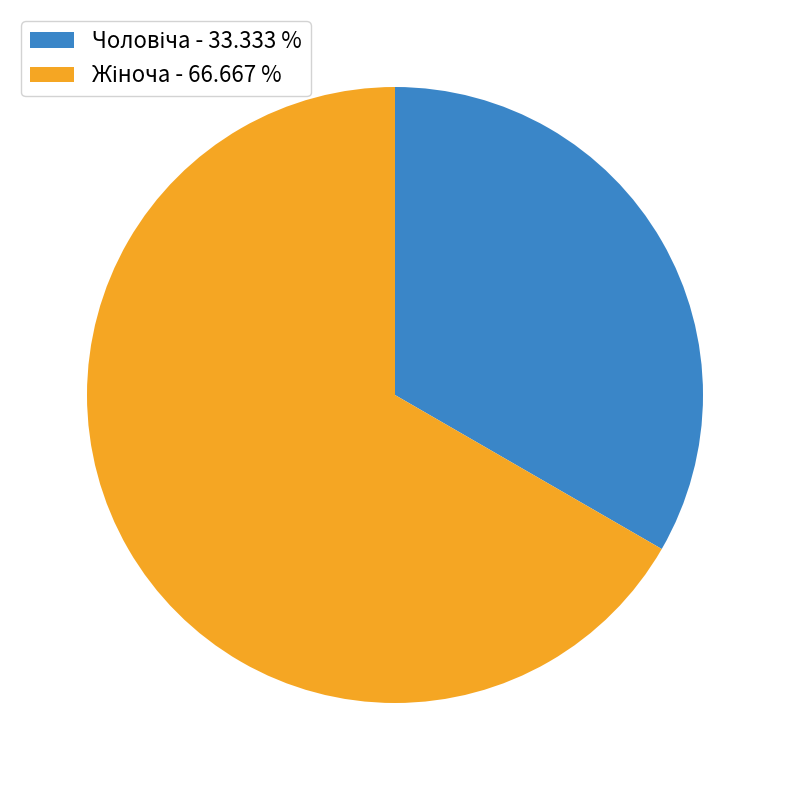

How many segments does this pie chart have?

2